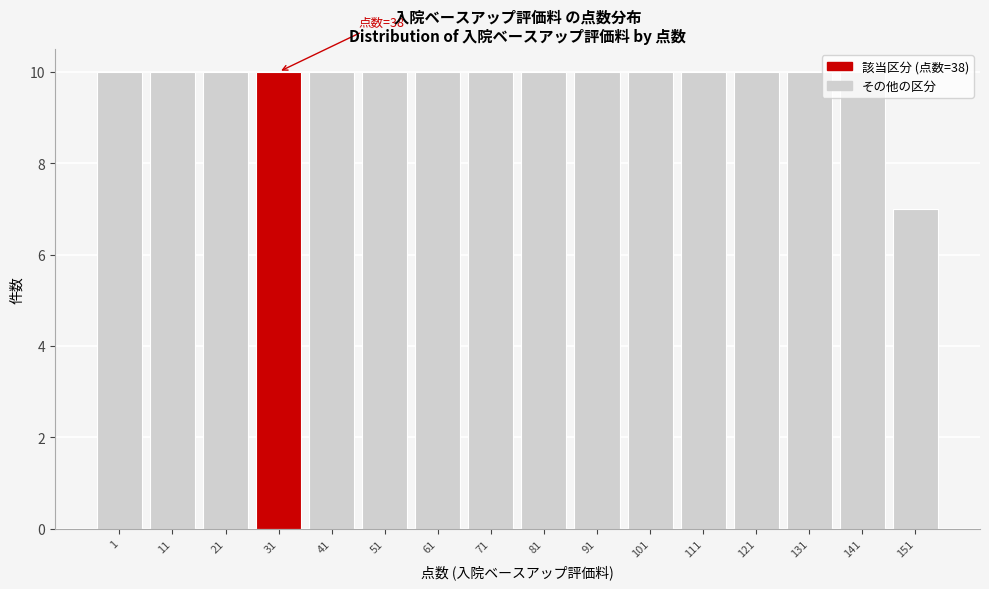

What is the value of the 14th bar from the left?

10